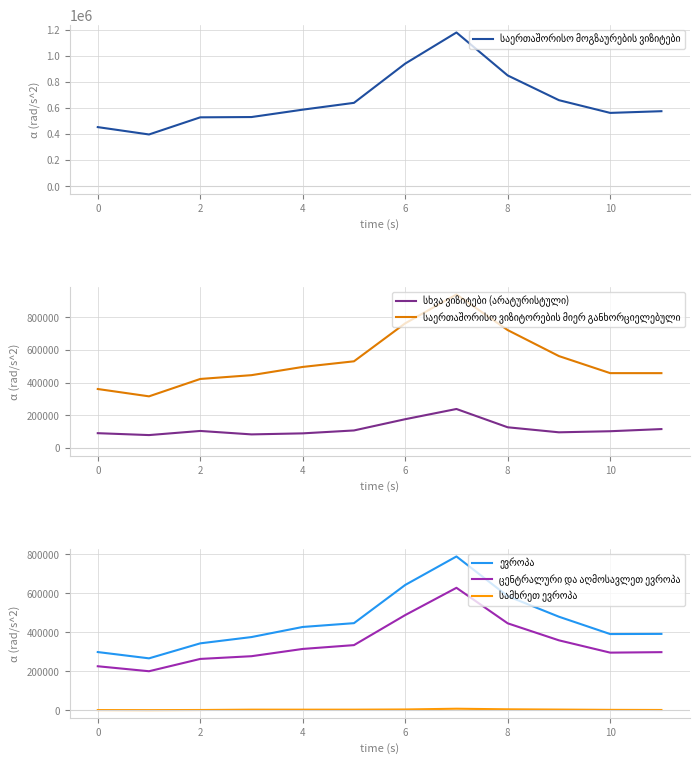

What are all the series names shown in the legend?

საერთაშორისო მოგზაურების ვიზიტები, სხვა ვიზიტები (არატურისტული), საერთაშორისო ვიზიტორების მიერ განხორციელებული, ევროპა, ცენტრალური და აღმოსავლეთ ევროპა, სამხრეთ ევროპა